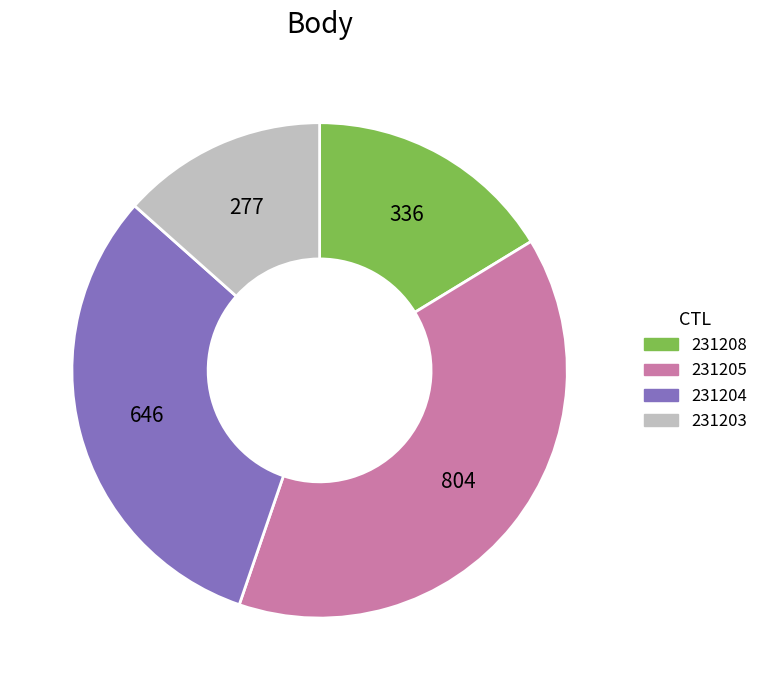

Is there any slice that represents more than half of the pie?

No